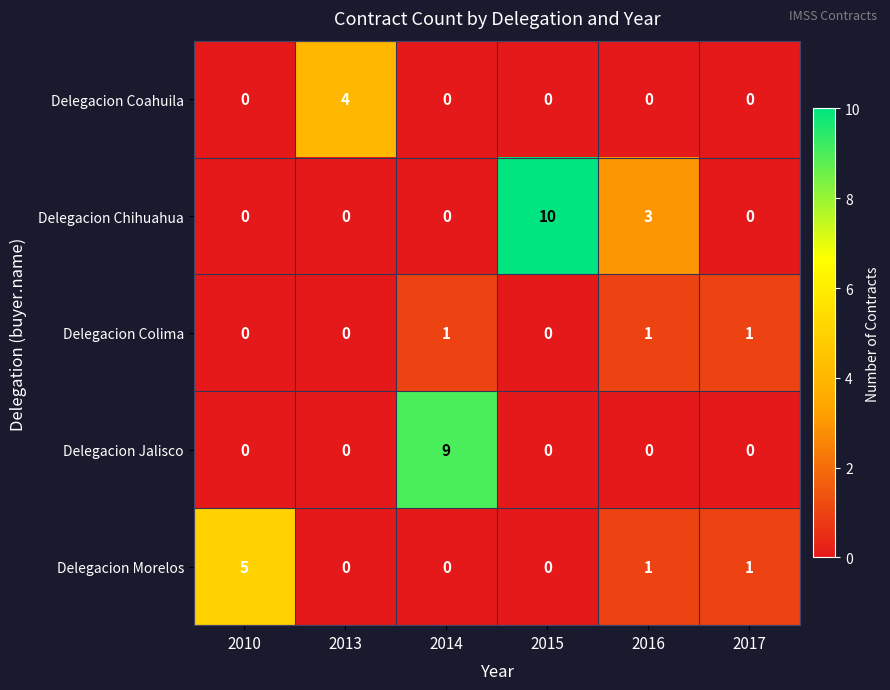

What is the total value across all series at 2014?

10